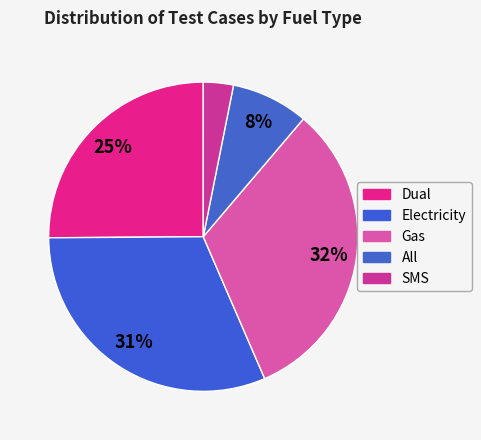

How many segments does this pie chart have?

5